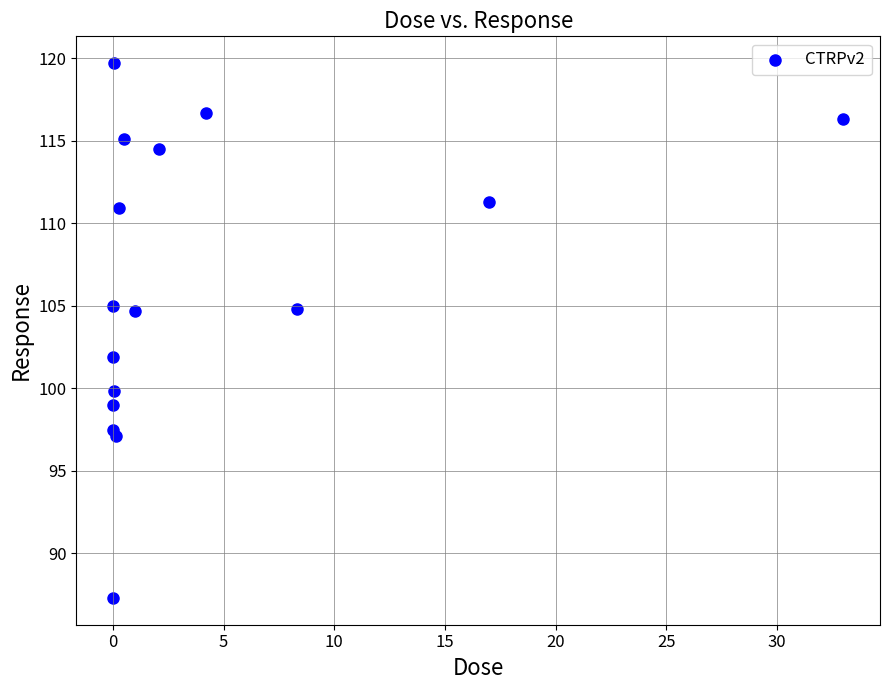

What Y value in the scatter plot is closest to 103?

101.9